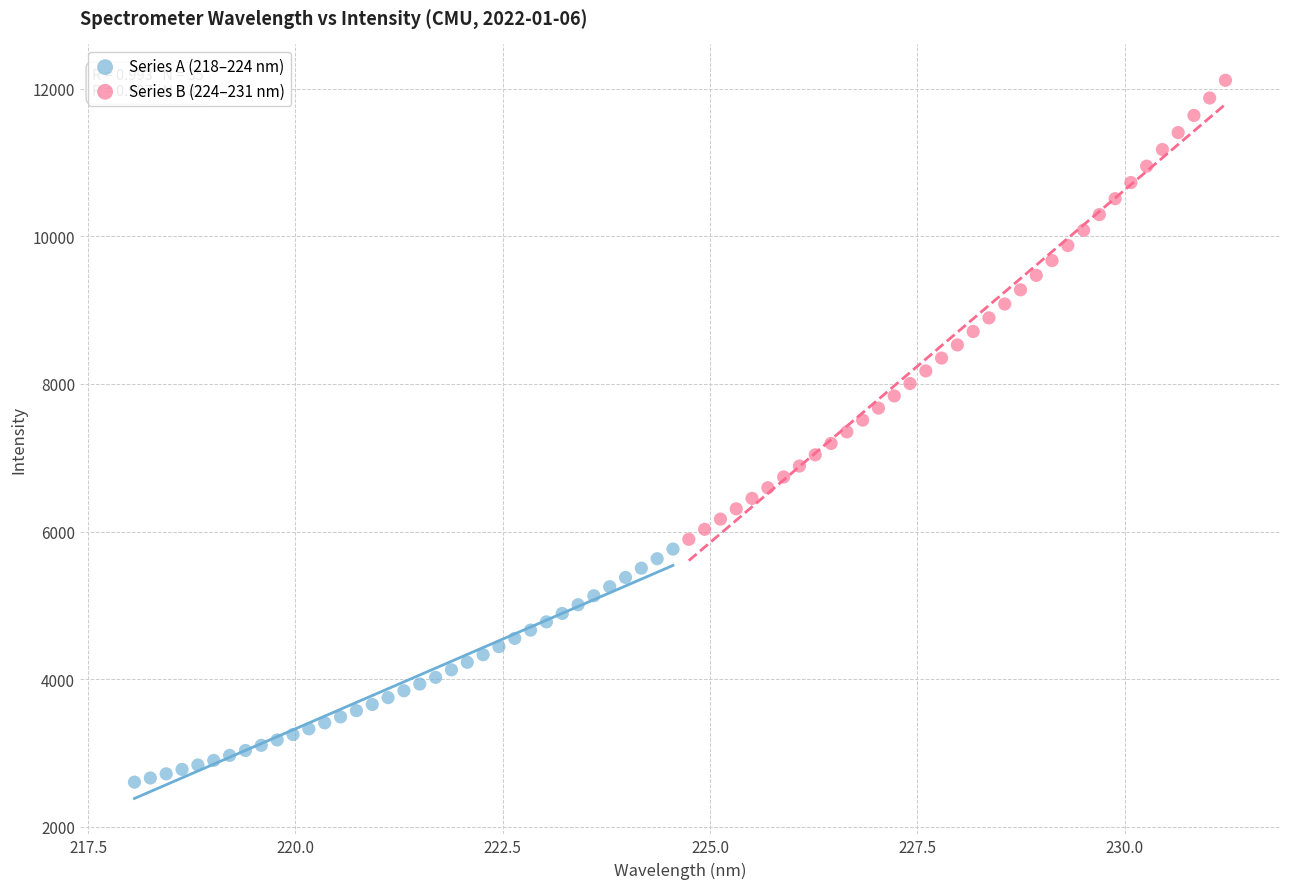

Which series has the widest spread of Y values?

Series B (224–231 nm)